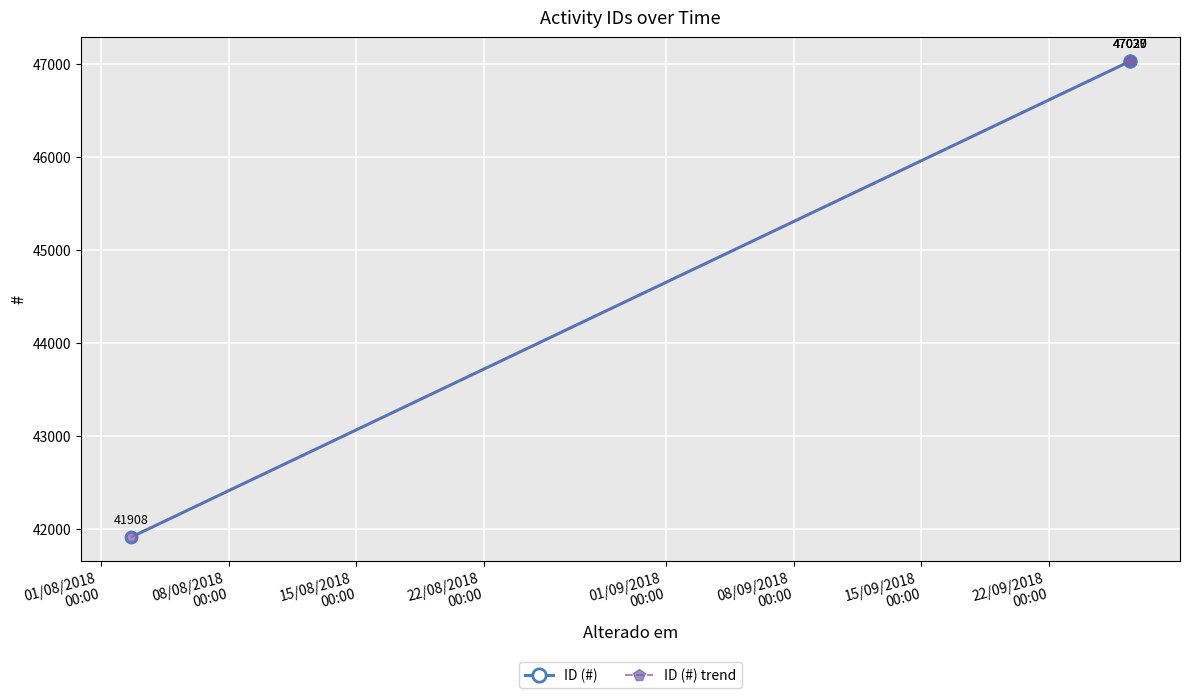

Does the chart have visible grid lines?

Yes